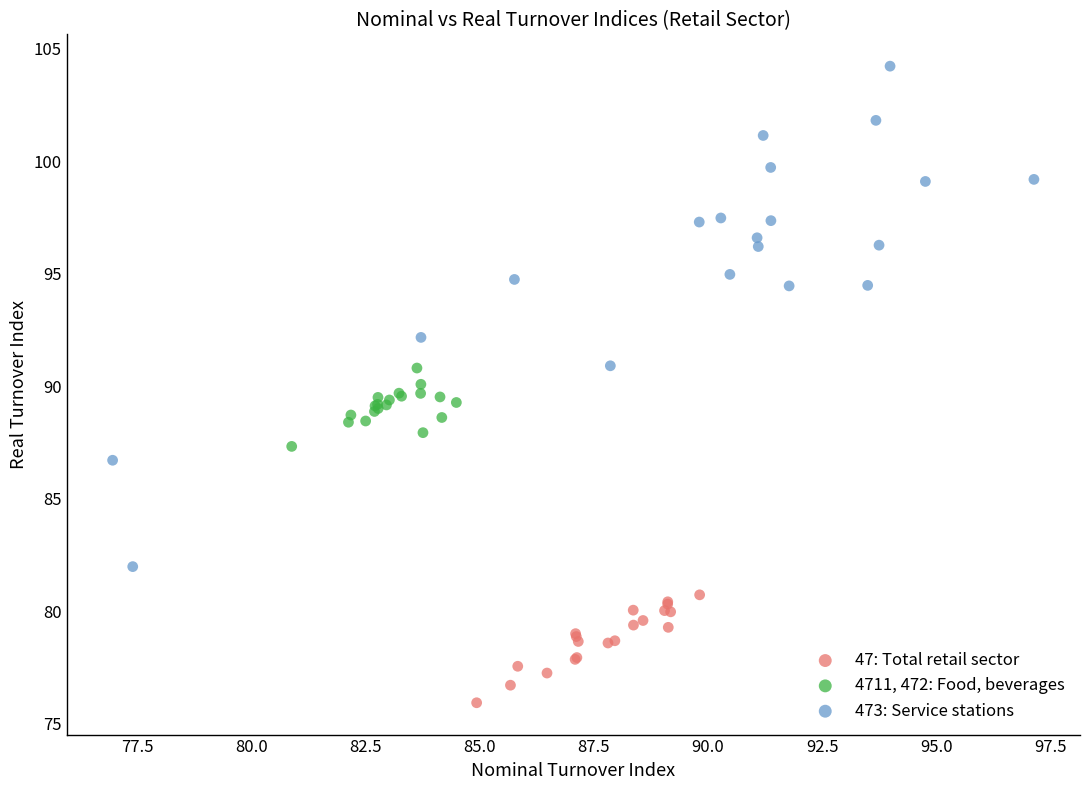

Which series has the largest Y range (max minus min)?

473: Service stations